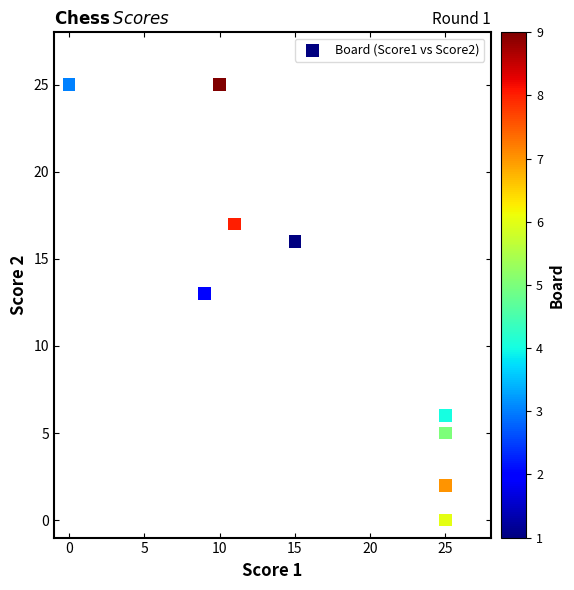

What is the range of X values (max minus min)?

25